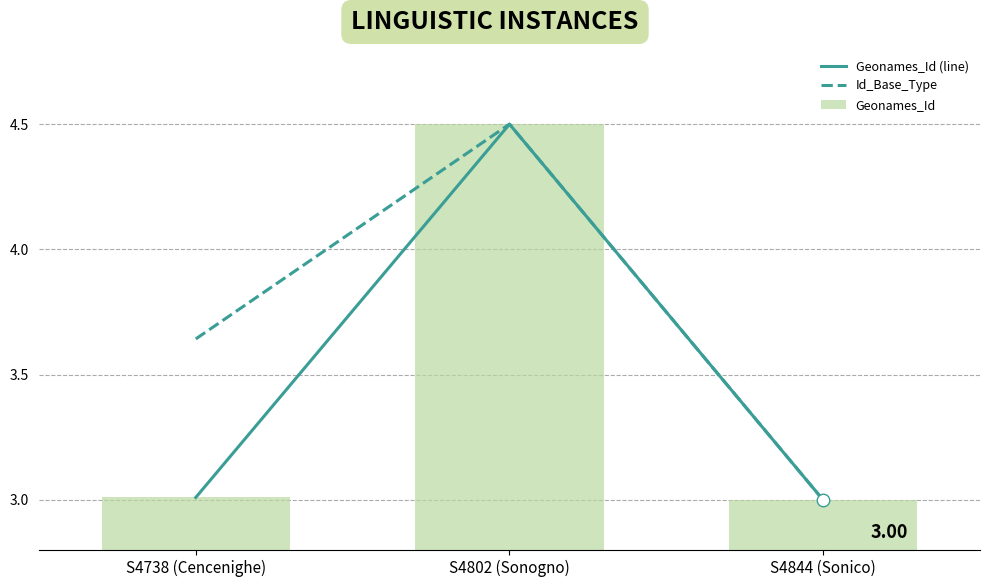

What is the value of the Id_Base_Type bar at the 2nd from the left?

4.5